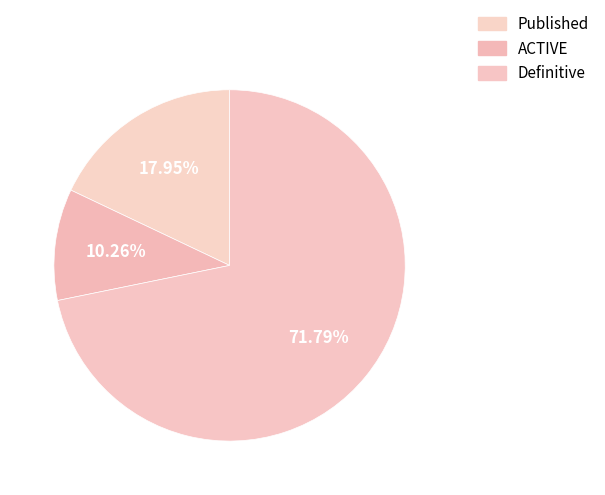

Between Definitive and Published, which is larger?

Definitive